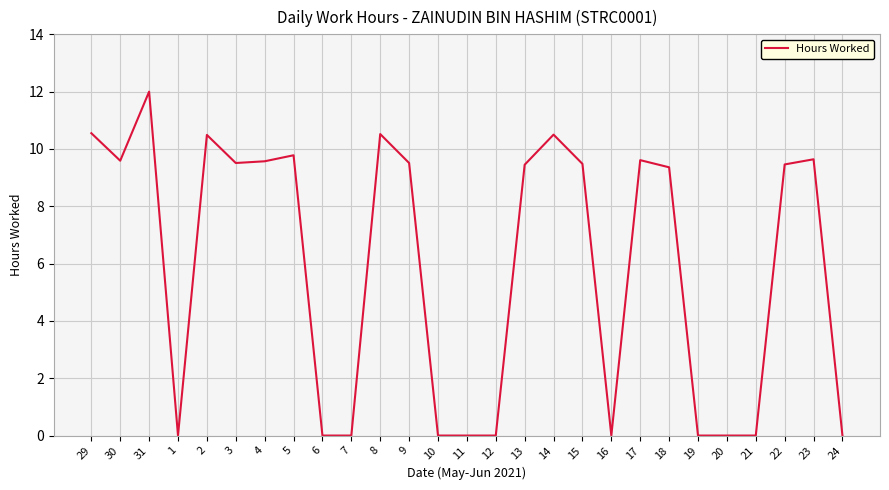

Between 4 and 18, which is larger?

4